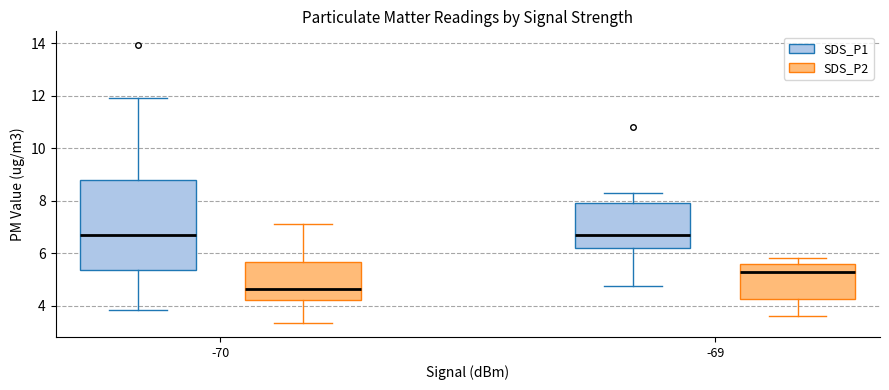

Reading left to right, transcribe this box plot: for each box, give where its median line is, the range the box spans, and where its two whiskers end, as read against the y-axis. The values are not printed on the chart, so give them approximately, as read against the axis.

-70 (SDS_P1): median 6.8, box 5.4 to 8.8, whiskers 3.8 to 12.0
-70 (SDS_P2): median 4.6, box 4.2 to 5.6, whiskers 3.4 to 7.2
-69 (SDS_P1): median 6.8, box 6.2 to 8.0, whiskers 4.8 to 8.4
-69 (SDS_P2): median 5.2, box 4.2 to 5.6, whiskers 3.6 to 5.8